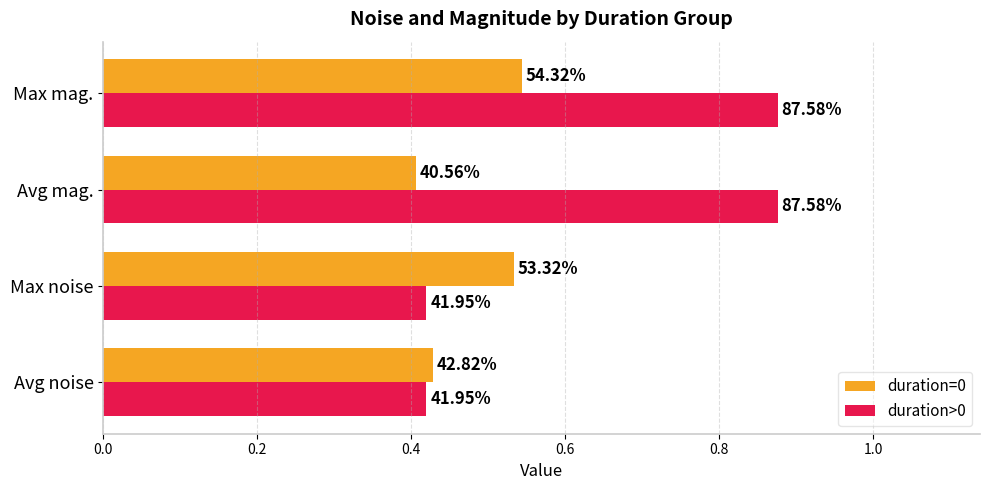

What are all the series names shown in the legend?

duration=0, duration>0